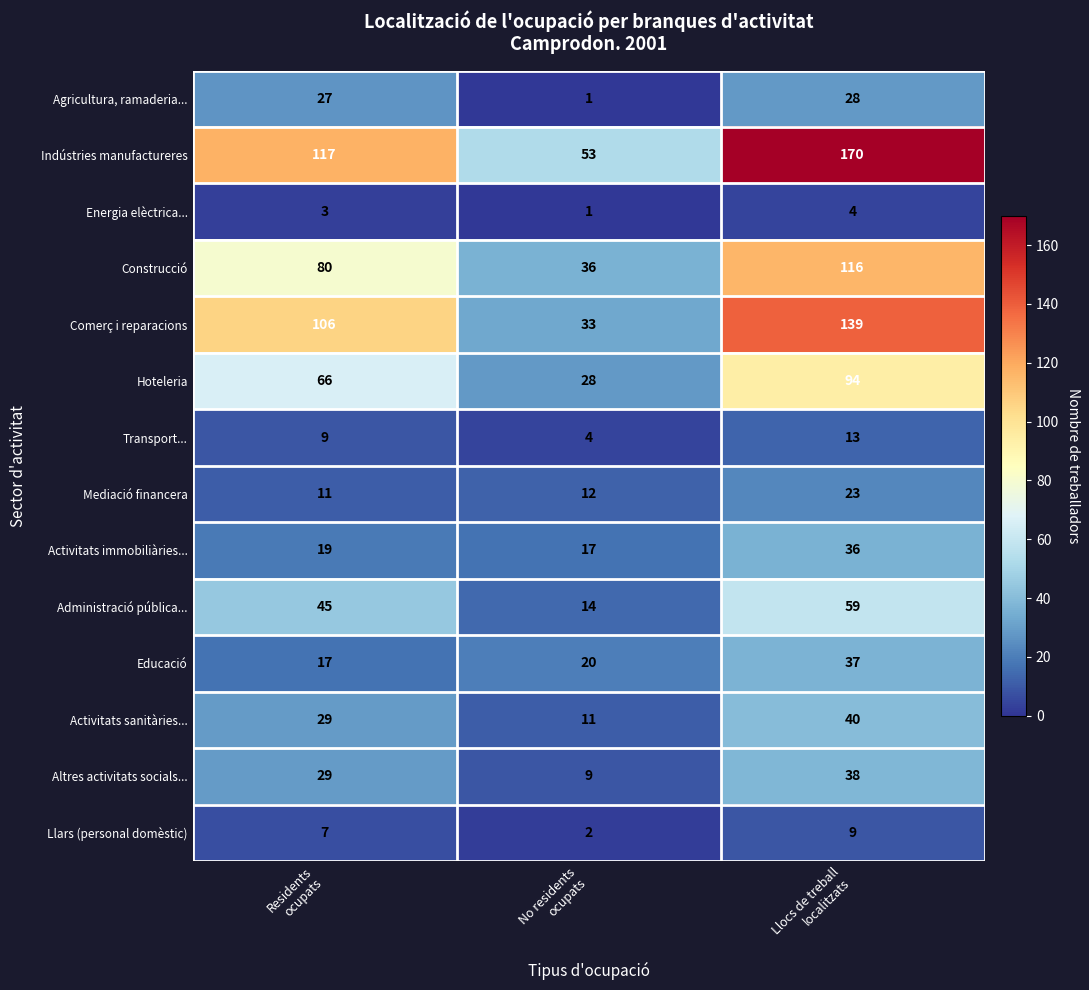

What is the difference between the maximum and minimum values in the Administració pública... series?

45